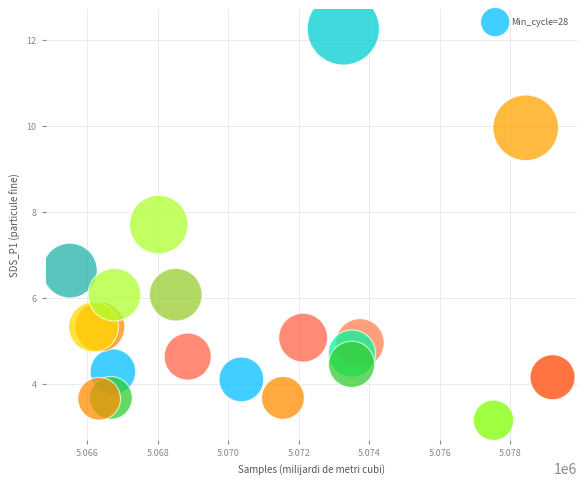

What is the range of Y values (max minus min)?

9.1